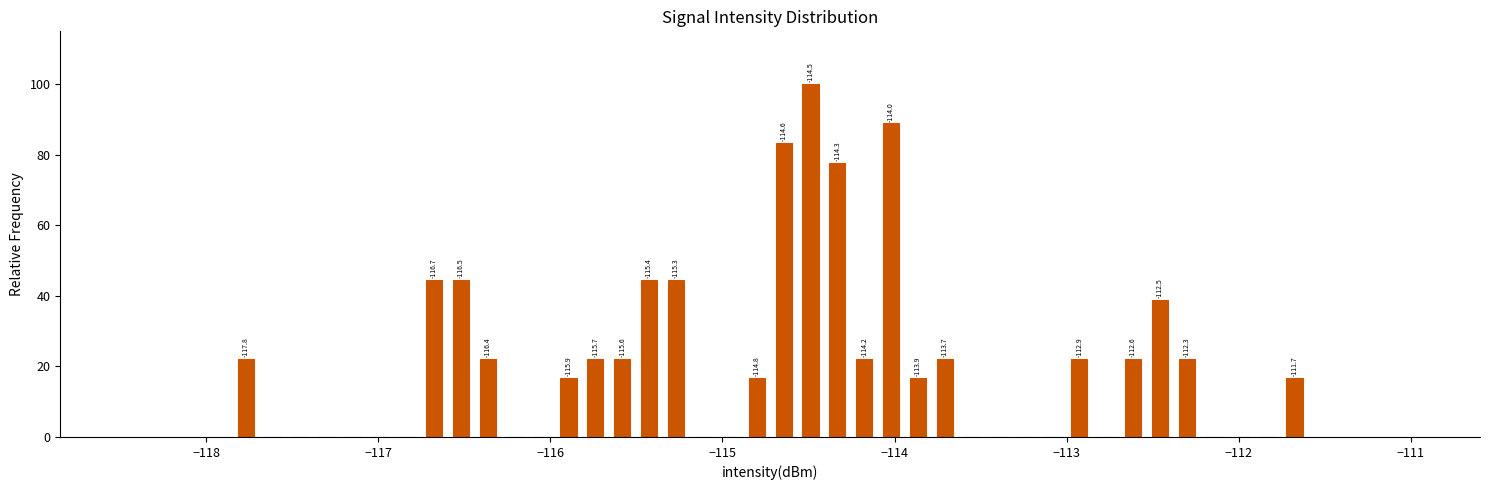

Around what value on the x-axis is the tallest bar? Give the approximate position of its centre, as read against the axis.

-114.5